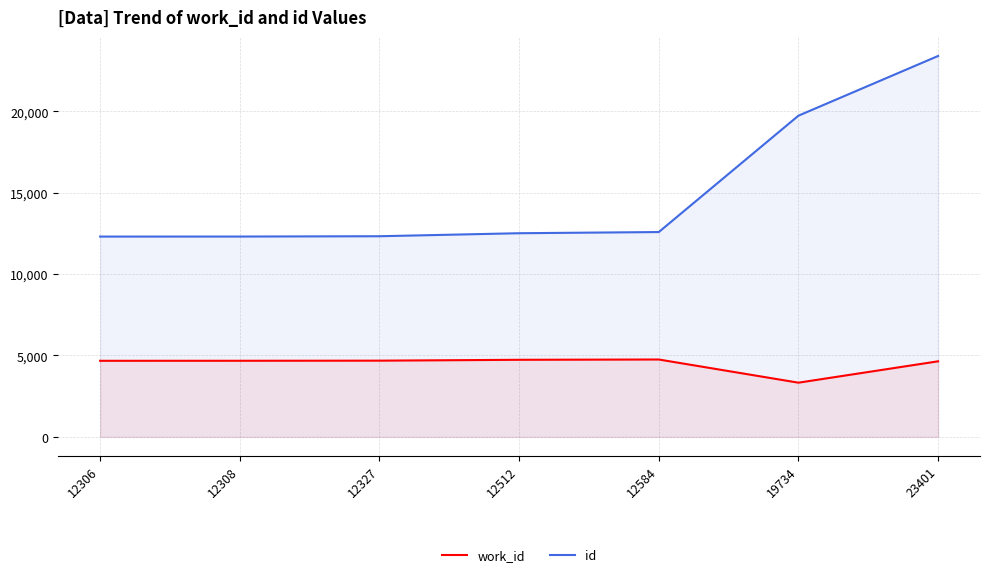

At which label does work_id first exceed 4676?

12327